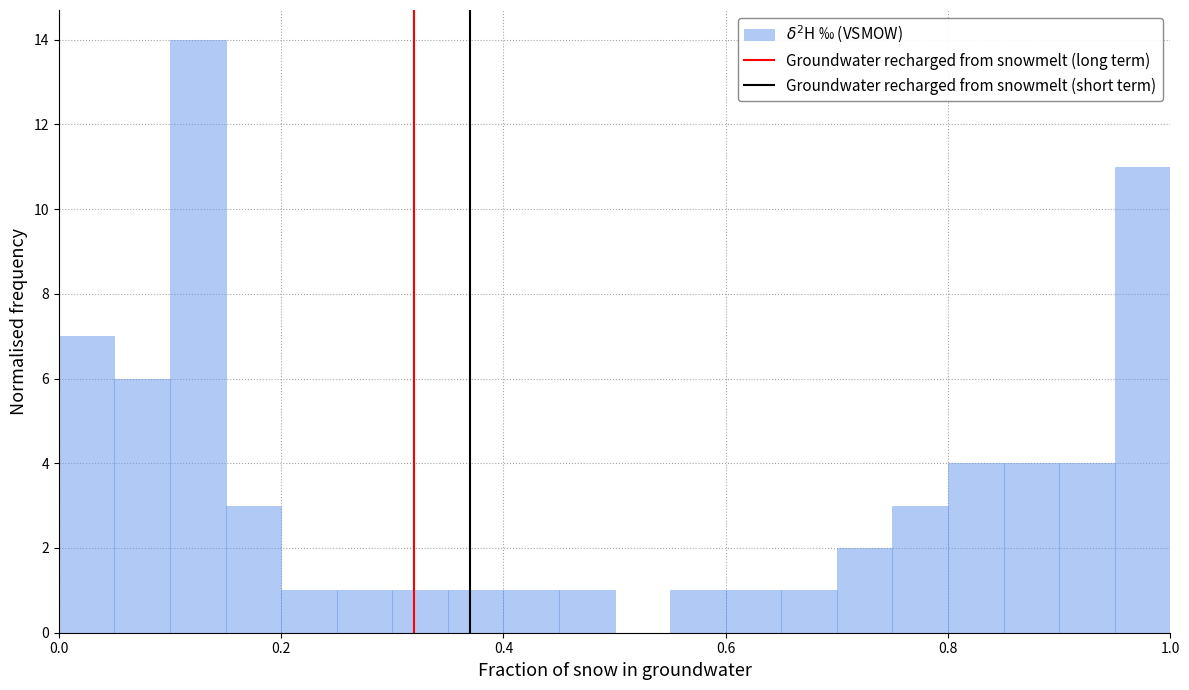

Read against the x-axis, roughly where is the centre of the tallest bar?

0.12